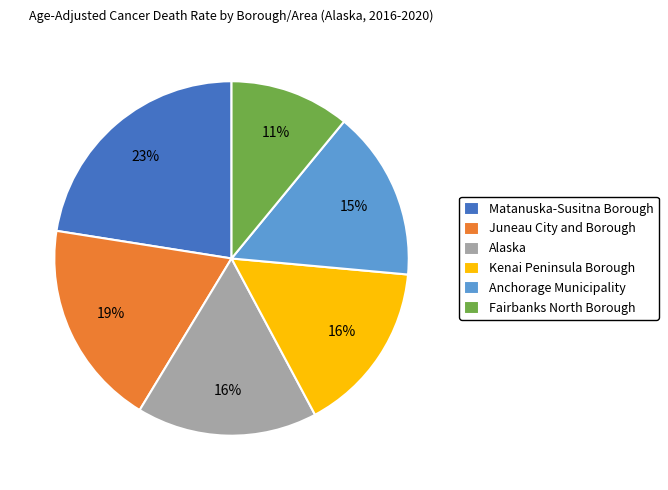

What is the largest slice in the pie chart?

Matanuska-Susitna Borough